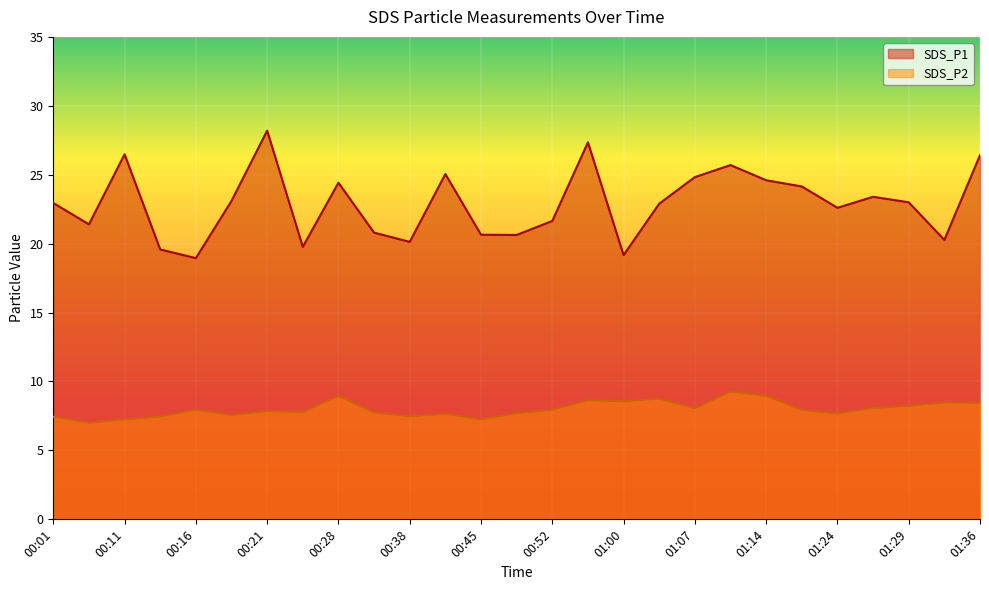

List the series in order of their peak value, highest first.

SDS_P1, SDS_P2